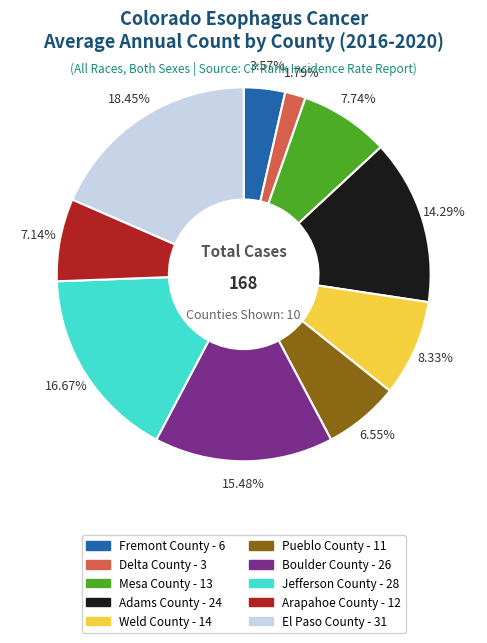

The Delta County slice represents 11% of the pie. True or false?

False